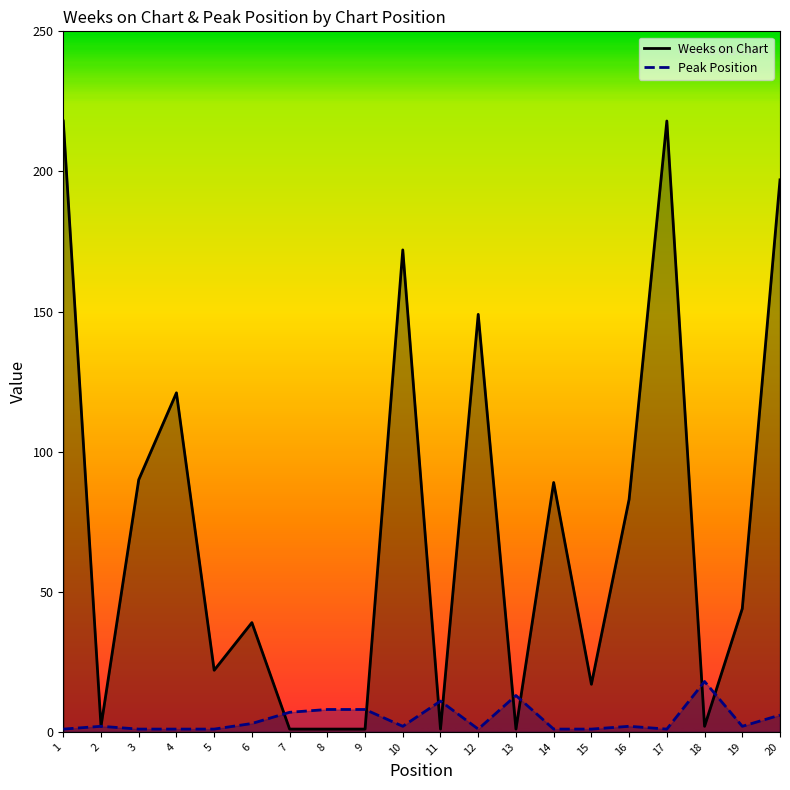

Which series ends up on top after the final intersection of Weeks on Chart and Peak Position?

Weeks on Chart